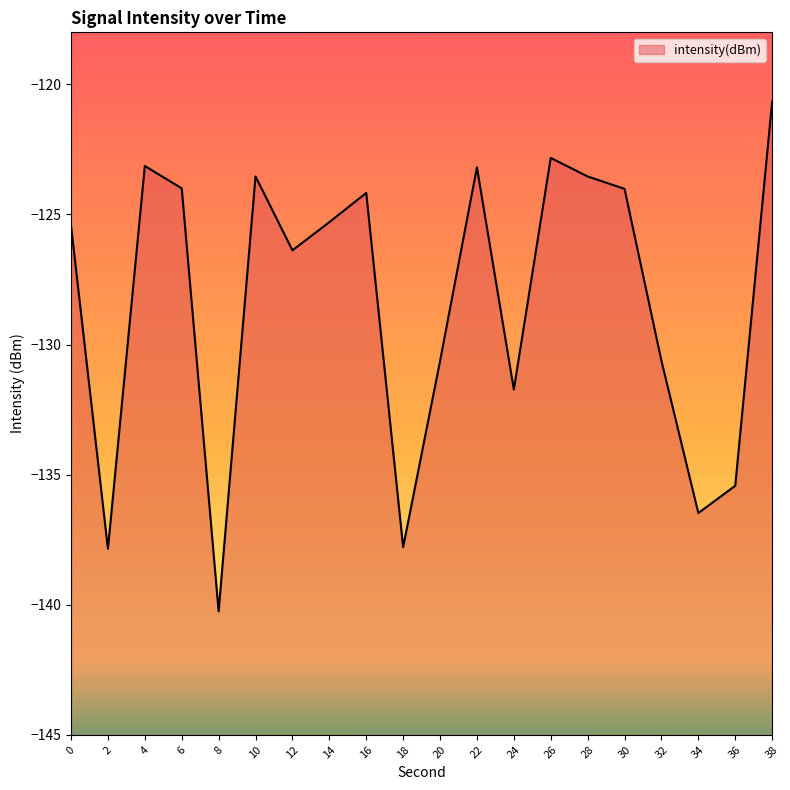

Where does the data first go above -125?

4